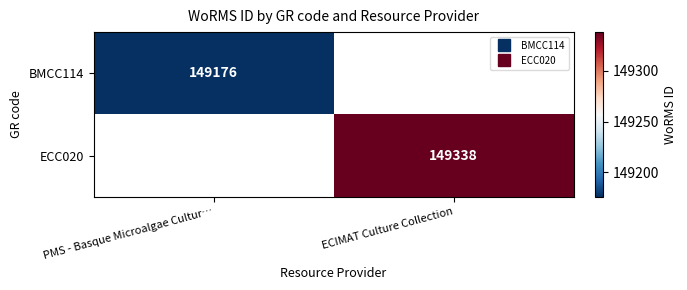

Count the number of data series in this chart.

2